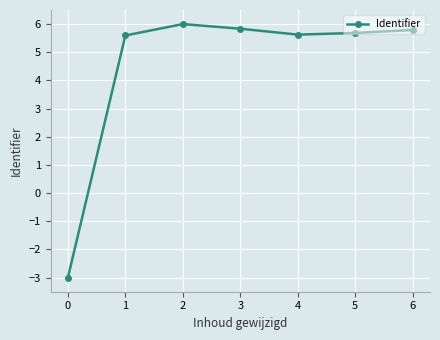

Reading left to right, transcribe all the data shown in this chart.

0=-3.0	1=5.6	2=6.0	3=5.8	4=5.6	5=5.7	6=5.8